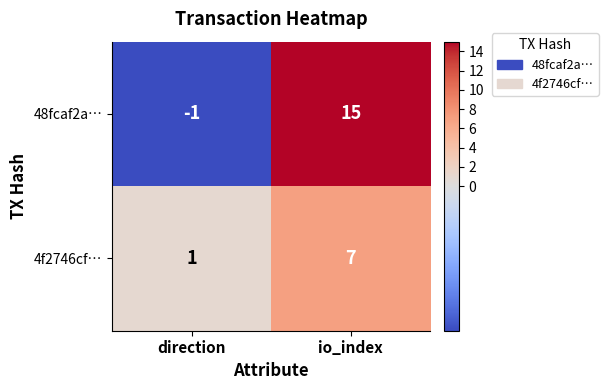

At how many categories does at least one series exceed 5?

1